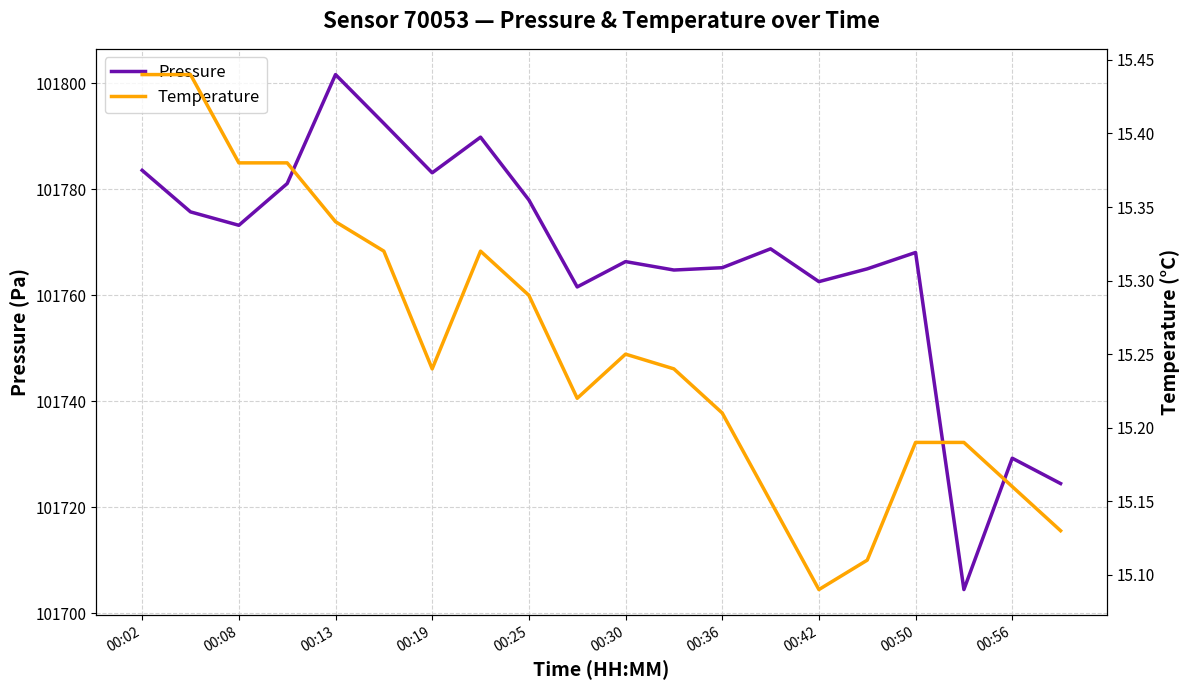

What is the value of the Pressure point at the 13th from the left?

101765.2